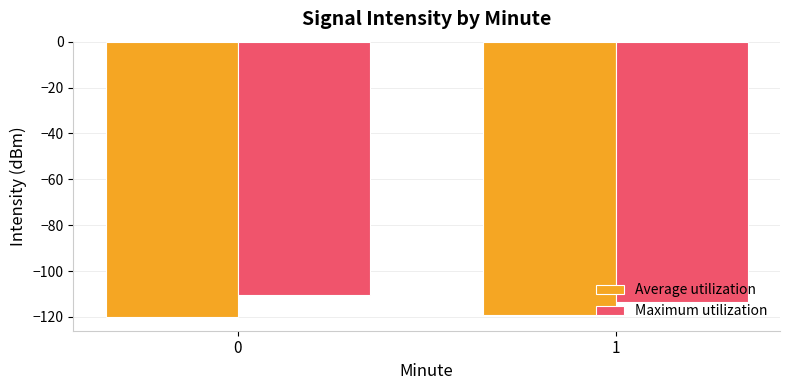

How many bars are there in total?

4